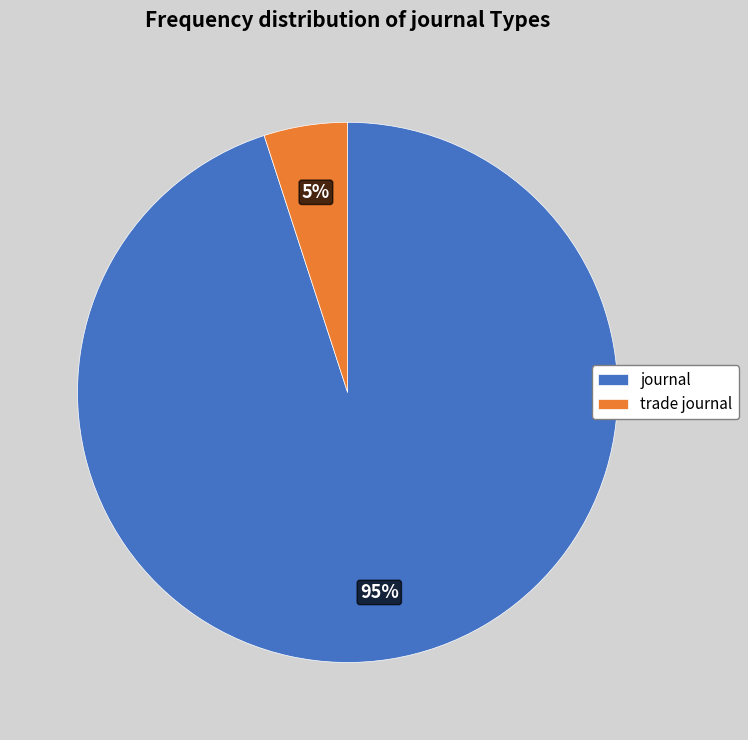

Is the sum of trade journal and journal greater than half?

Yes